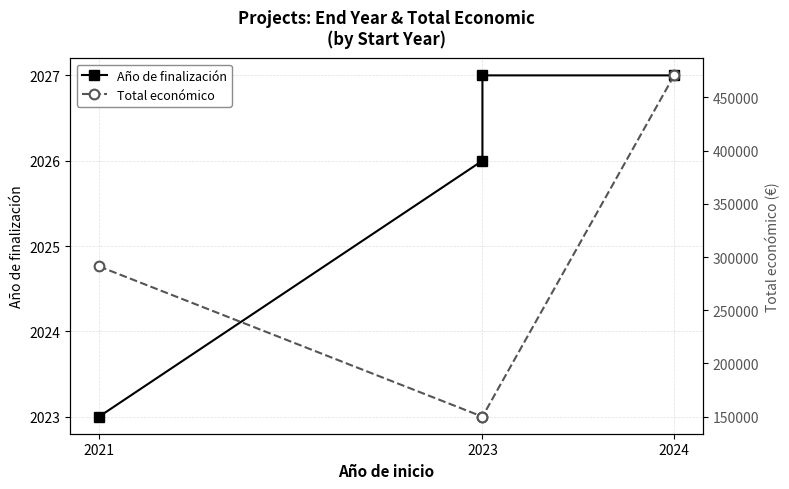

At which category is the sum across all series the highest?

2024